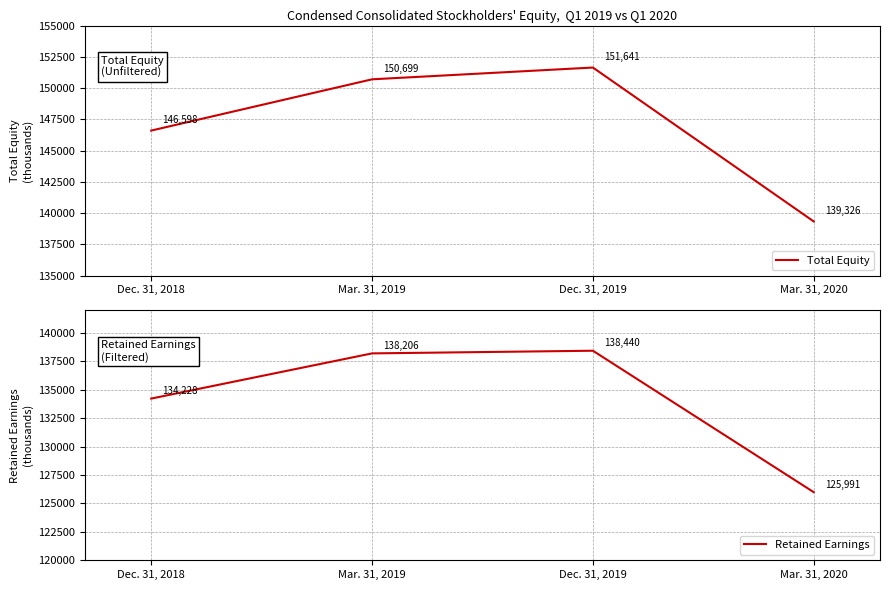

Count the number of categories in the chart.

4